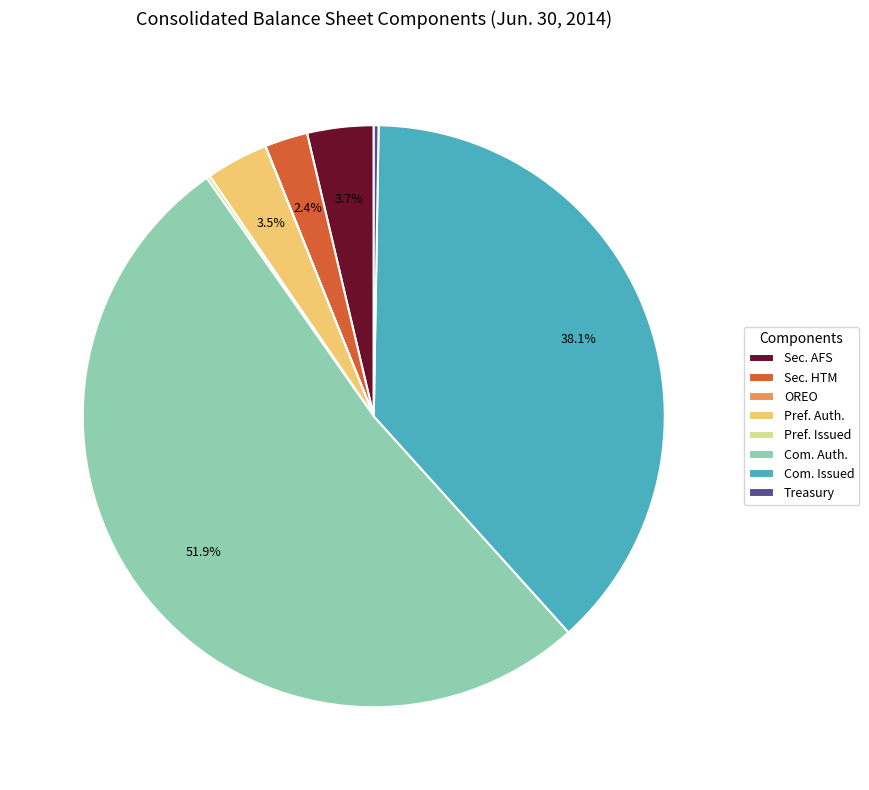

What portion of the pie excludes Sec. HTM?

97.6%